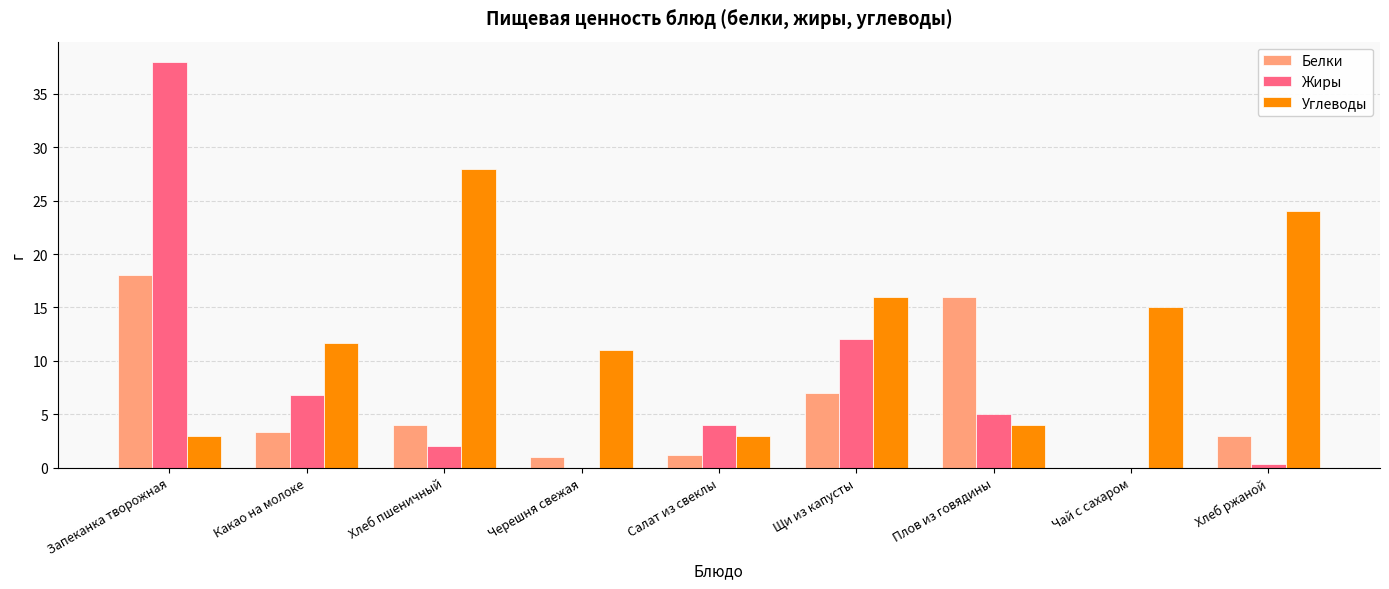

What is the maximum value for Жиры?

38.0